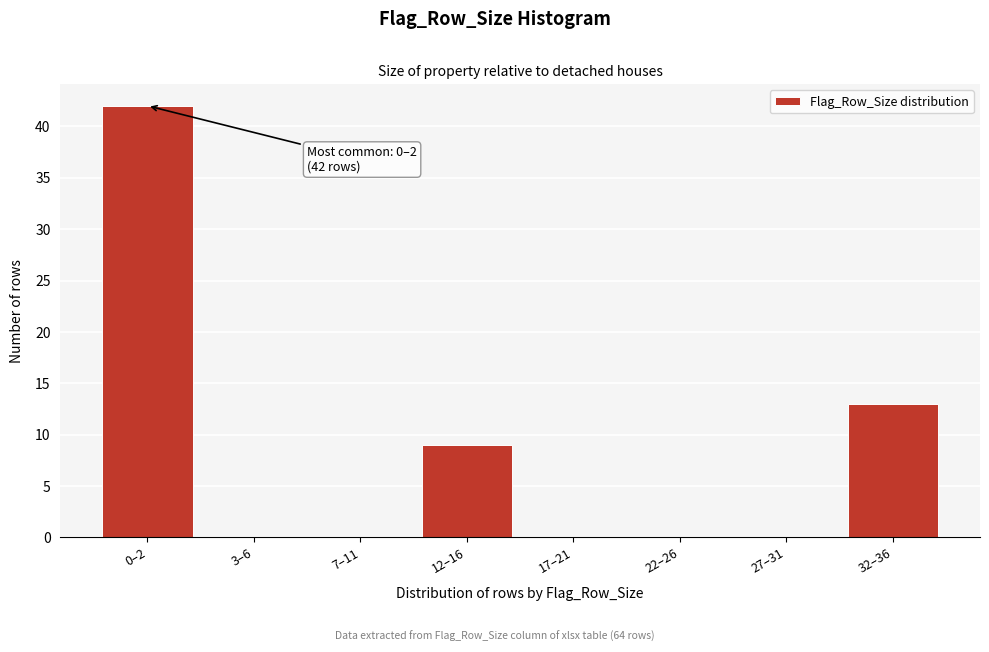

Reading left to right, list all the values displayed in this chart.

0–2=42	3–6=0	7–11=0	12–16=9	17–21=0	22–26=0	27–31=0	32–36=13